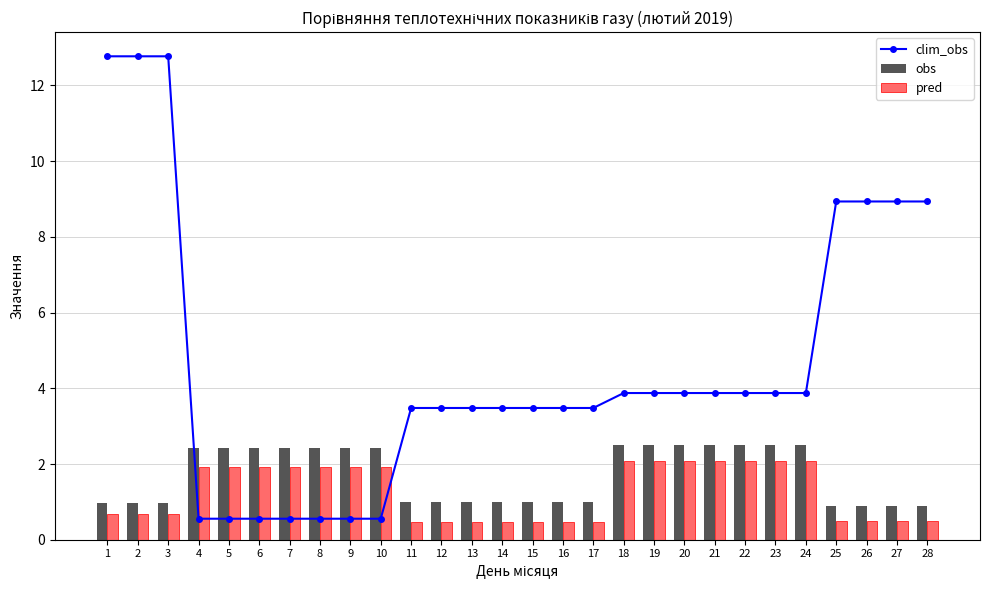

The clim_obs series shows 6.5 at 21. True or false?

False